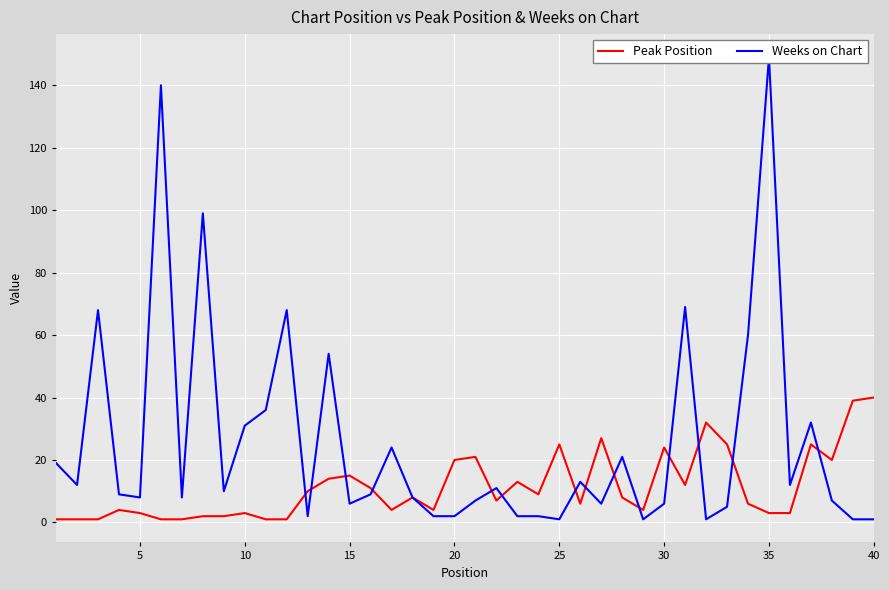

What is the value of the Peak Position point at the 34th from the left?

6